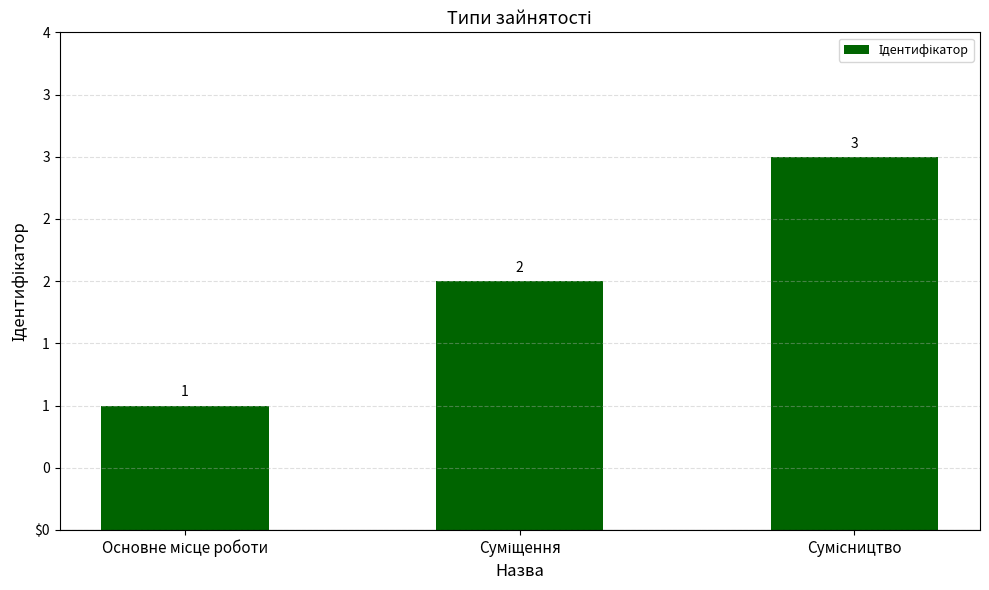

Does the chart contain any negative values?

No